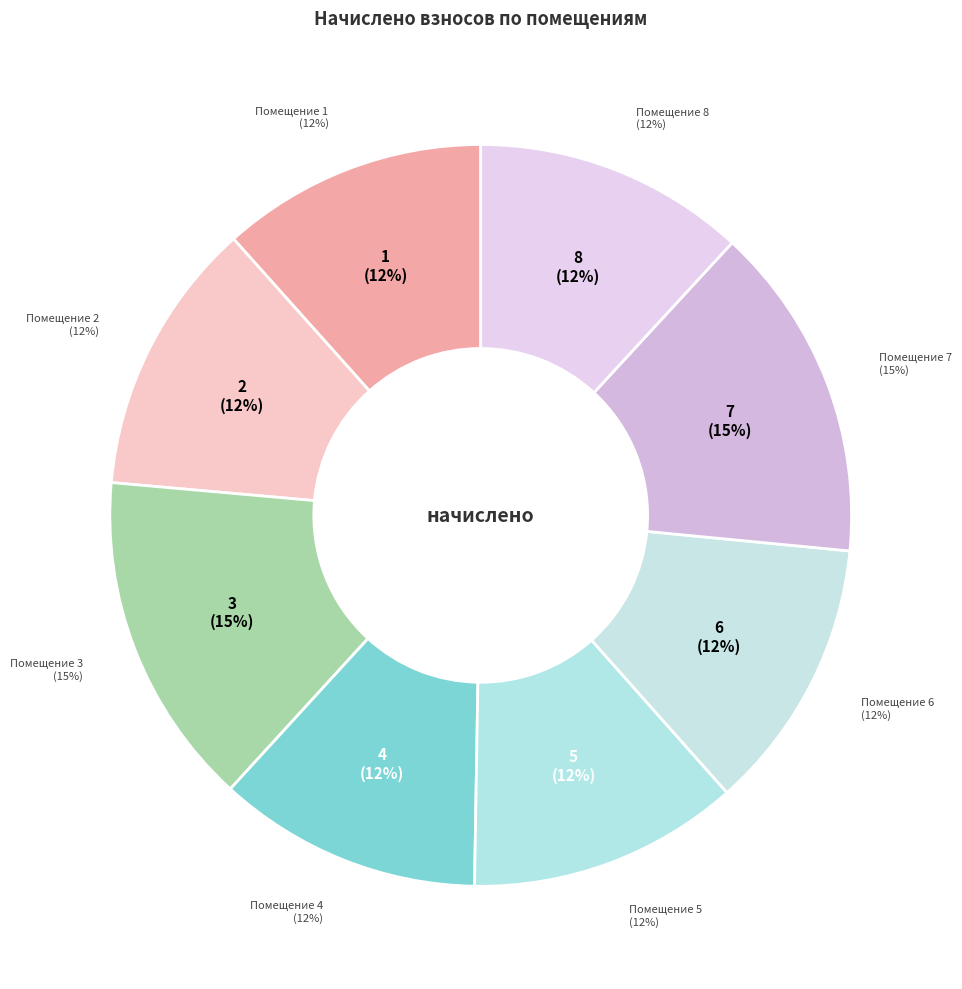

To the nearest percent, what is the average slice percentage?

12%